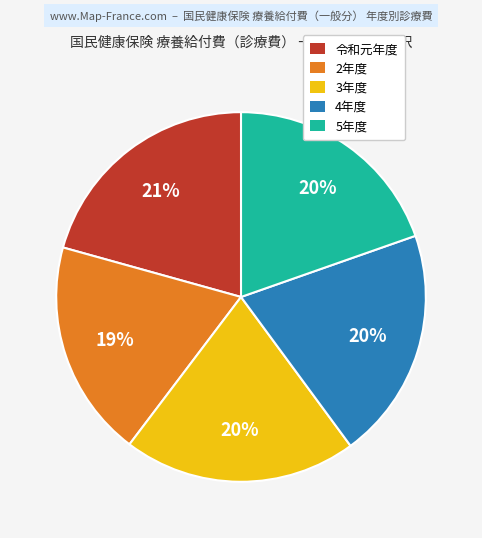

What is the smallest slice in the pie chart?

2年度